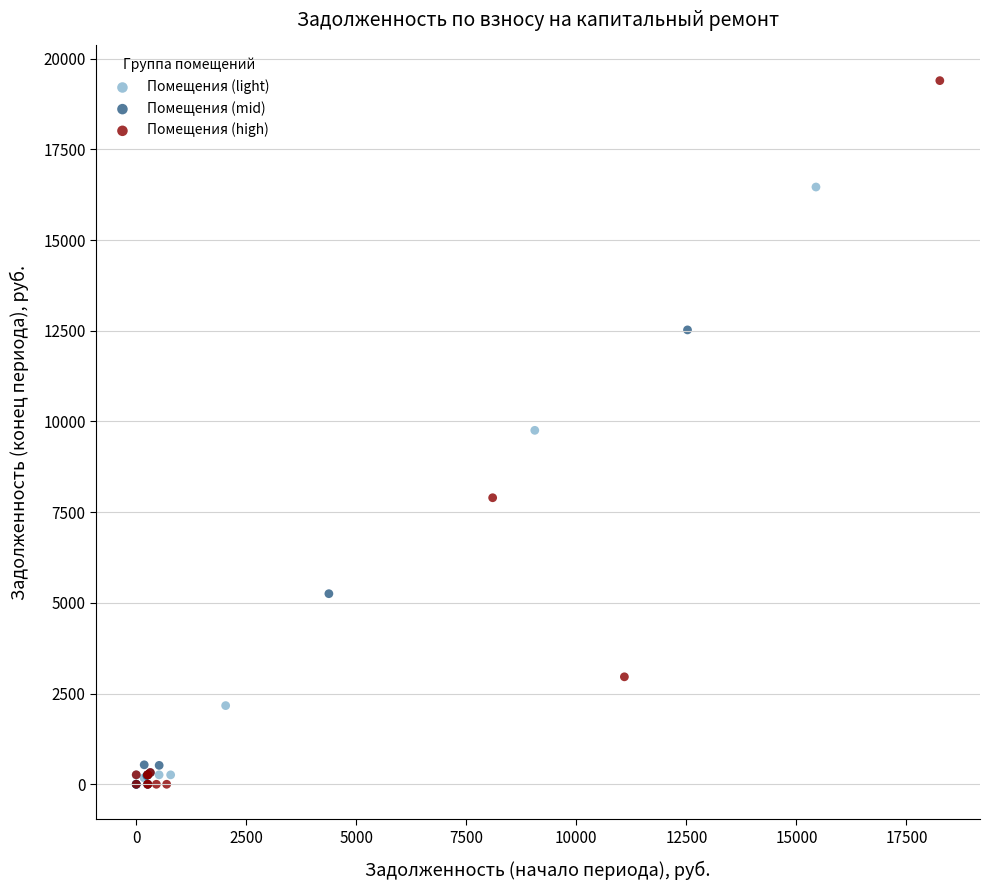

What are all the series names shown in the legend?

Помещения (light), Помещения (mid), Помещения (high)